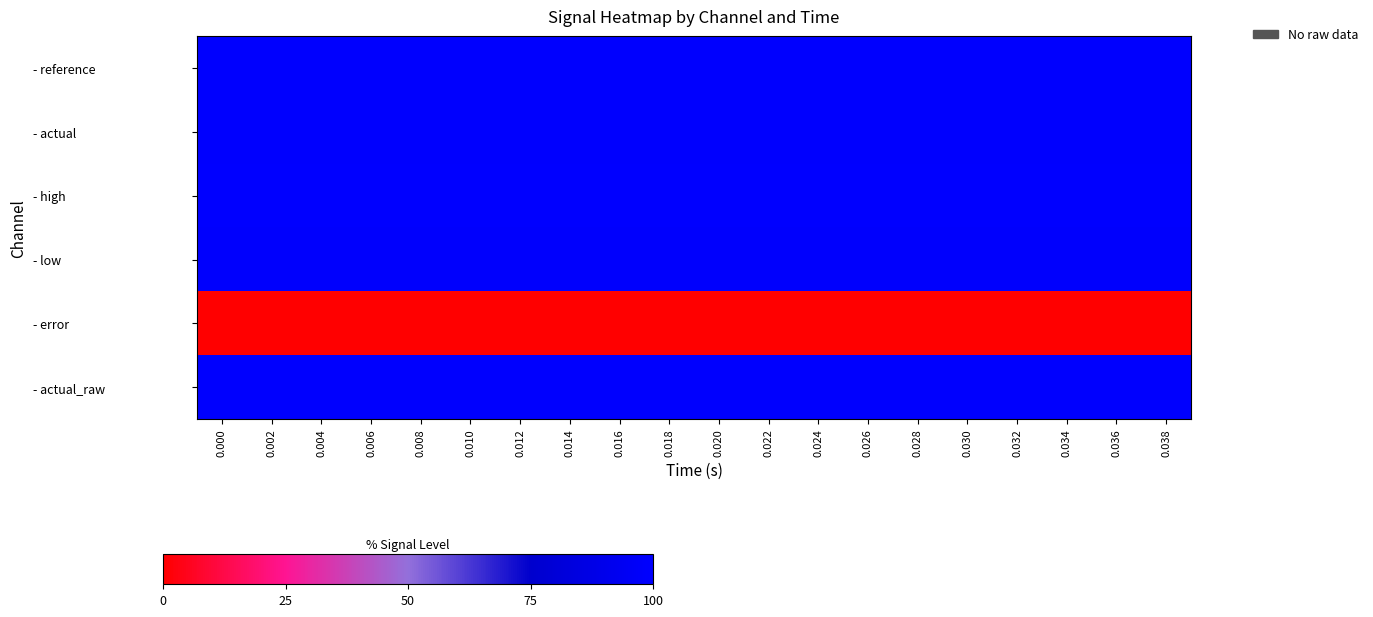

Reading right to left, extract all data points from this chart.

- reference: 0.038=99.6	0.036=99.6	0.034=99.6	0.032=99.6	0.030=99.6	0.028=99.6	0.026=99.6	0.024=99.6	0.022=99.6	0.020=99.6	0.018=99.6	0.016=99.6	0.014=99.6	0.012=99.6	0.010=99.6	0.008=99.6	0.006=99.6	0.004=99.6	0.002=99.6	0.000=99.6
- actual: 0.038=99.6	0.036=99.6	0.034=99.6	0.032=99.6	0.030=99.6	0.028=99.6	0.026=99.6	0.024=99.6	0.022=99.6	0.020=99.6	0.018=99.6	0.016=99.6	0.014=99.6	0.012=99.6	0.010=99.6	0.008=99.6	0.006=99.6	0.004=99.6	0.002=99.6	0.000=99.6
- high: 0.038=100.0	0.036=100.0	0.034=100.0	0.032=100.0	0.030=100.0	0.028=100.0	0.026=100.0	0.024=100.0	0.022=100.0	0.020=100.0	0.018=100.0	0.016=100.0	0.014=100.0	0.012=100.0	0.010=100.0	0.008=100.0	0.006=100.0	0.004=100.0	0.002=100.0	0.000=100.0
- low: 0.038=99.2	0.036=99.2	0.034=99.2	0.032=99.2	0.030=99.2	0.028=99.2	0.026=99.2	0.024=99.2	0.022=99.2	0.020=99.2	0.018=99.2	0.016=99.2	0.014=99.2	0.012=99.2	0.010=99.2	0.008=99.2	0.006=99.2	0.004=99.2	0.002=99.2	0.000=99.2
- error: 0.038=0.0	0.036=0.0	0.034=0.0	0.032=0.0	0.030=0.0	0.028=0.0	0.026=0.0	0.024=0.0	0.022=0.0	0.020=0.0	0.018=0.0	0.016=0.0	0.014=0.0	0.012=0.0	0.010=0.0	0.008=0.0	0.006=0.0	0.004=0.0	0.002=0.0	0.000=0.0
- actual_raw: 0.038=99.6	0.036=99.6	0.034=99.6	0.032=99.6	0.030=99.6	0.028=99.6	0.026=99.6	0.024=99.6	0.022=99.6	0.020=99.6	0.018=99.6	0.016=99.6	0.014=99.6	0.012=99.6	0.010=99.6	0.008=99.6	0.006=99.6	0.004=99.6	0.002=99.6	0.000=99.6